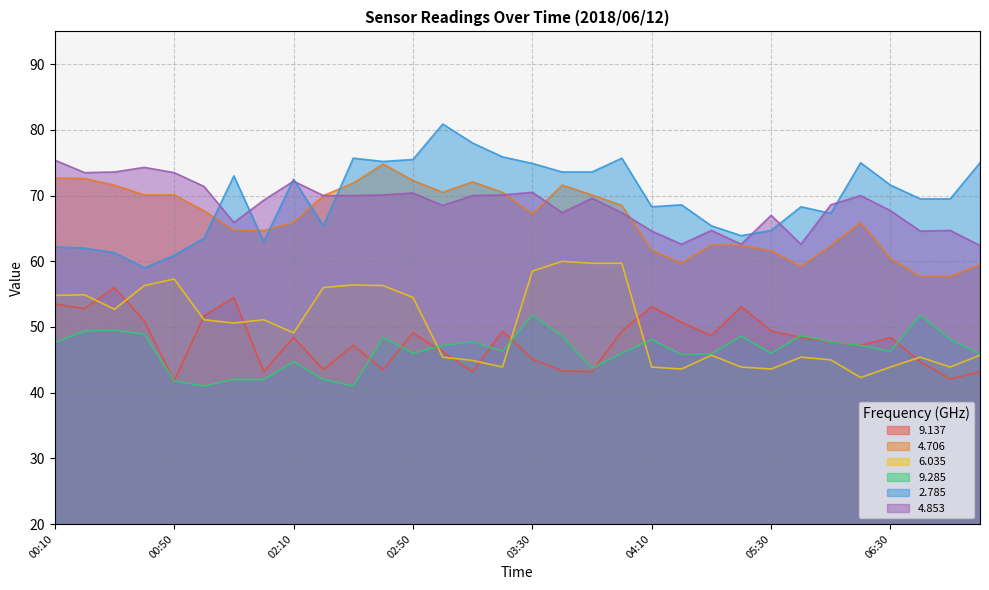

At which category does 4.853 reach its first local peak?

00:40